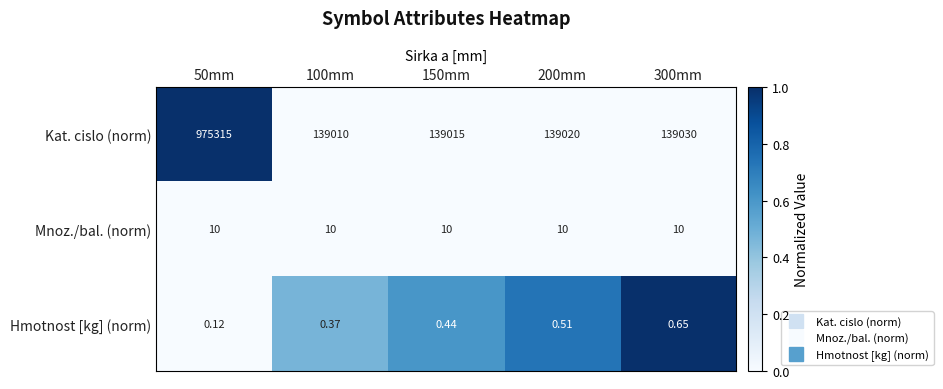

Which series has the largest total across all categories?

Kat. cislo (norm)